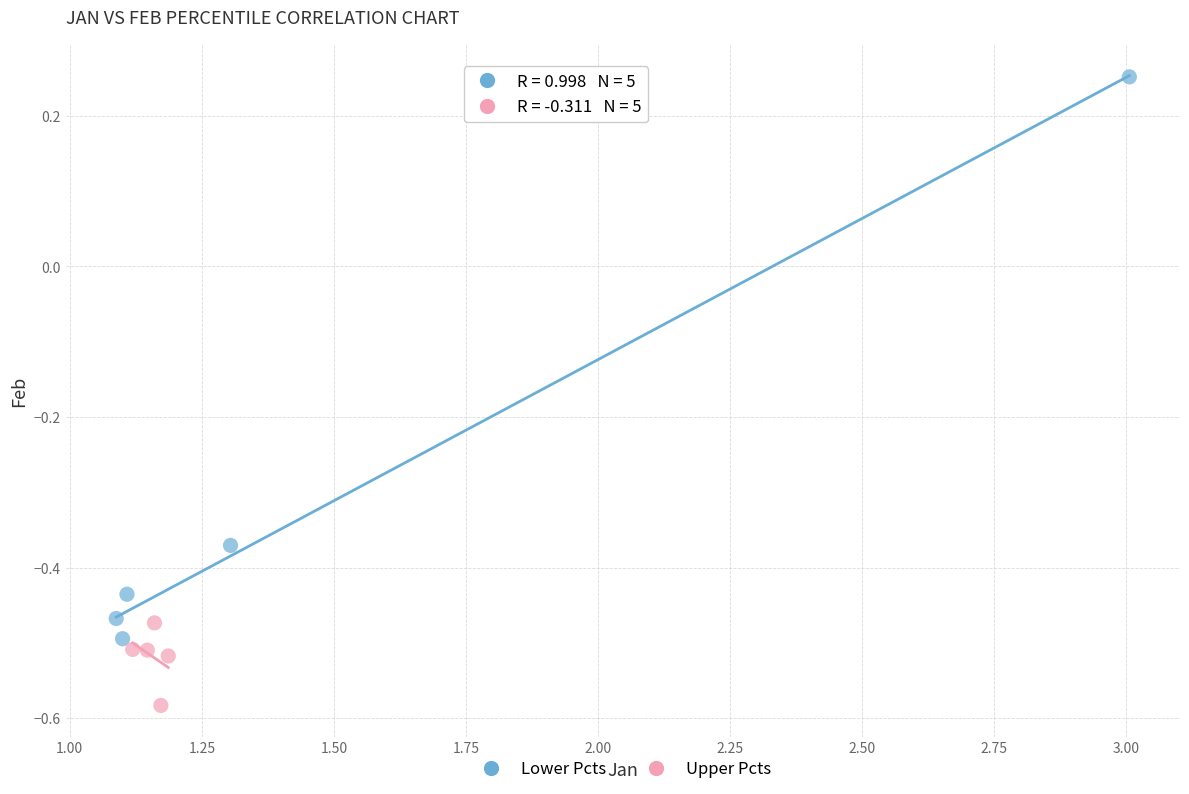

Which series has the widest spread of Y values?

Lower Pcts